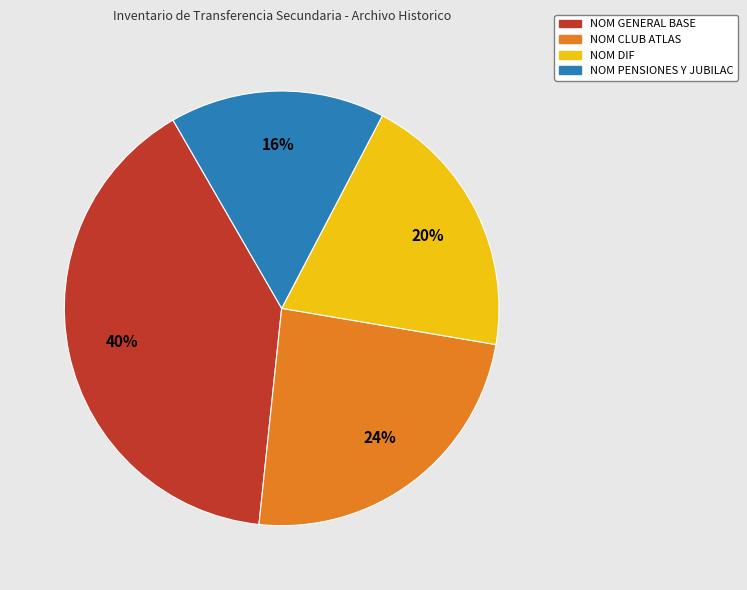

To the nearest percent, what is the combined percentage of NOM DIF and NOM CLUB ATLAS?

44%